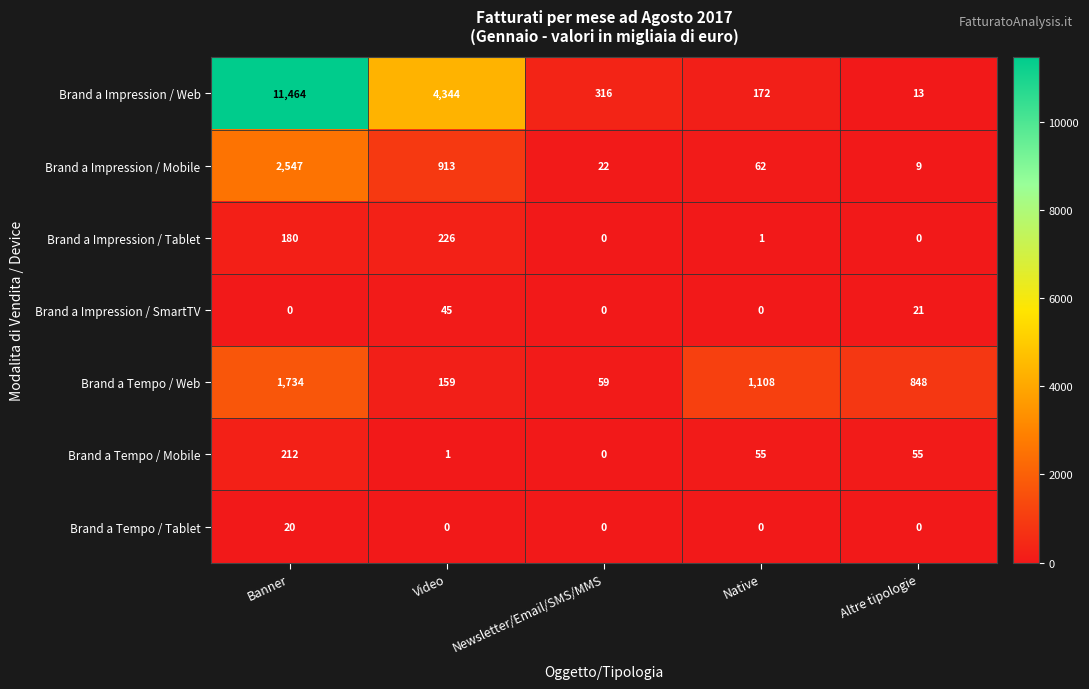

What is the sum of the Brand a Impression / Web values at Newsletter/Email/SMS/MMS and Altre tipologie?

329